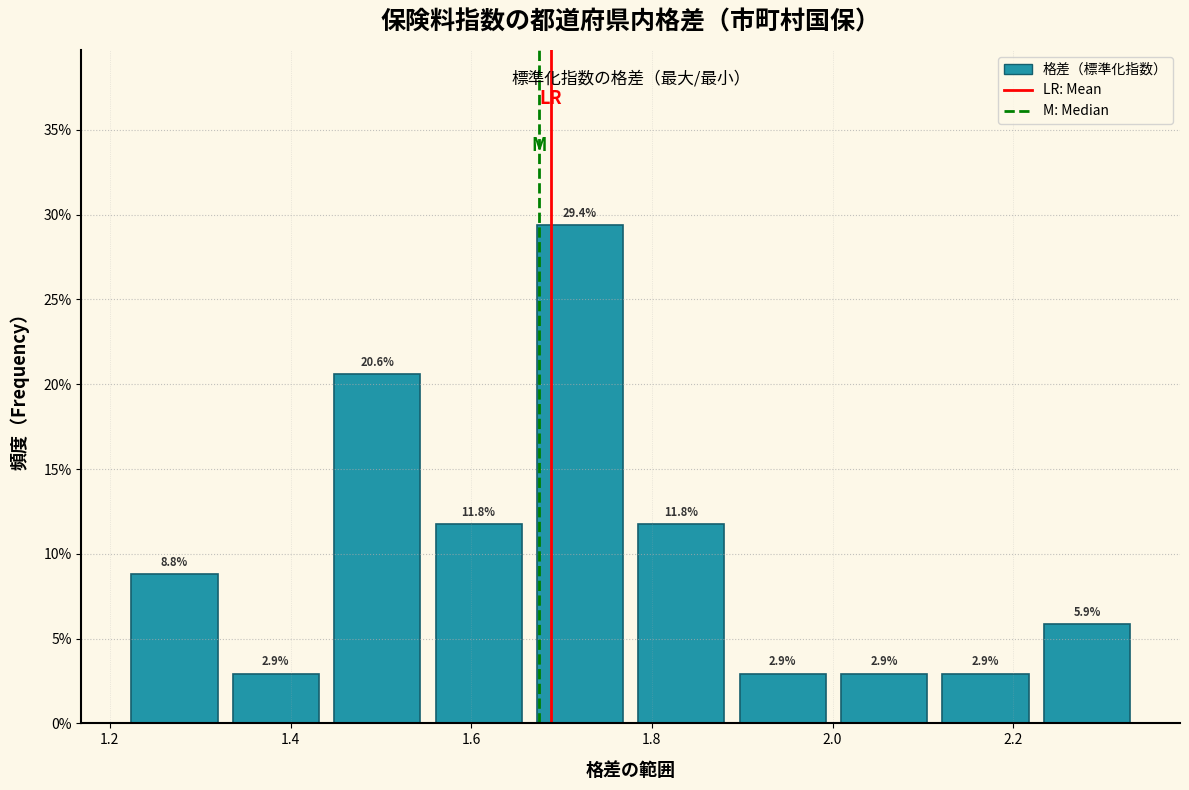

Reading left to right, transcribe this chart: for each bar, give the range it covers on the x-axis and its height. The bar edges are not printed on the chart, so give them approximately, as read against the axis.

1.22 to 1.32: 8.8
1.32 to 1.44: 2.9
1.44 to 1.56: 20.6
1.56 to 1.66: 11.8
1.66 to 1.78: 29.4
1.78 to 1.88: 11.8
1.88 to 2.00: 2.9
2.00 to 2.12: 2.9
2.12 to 2.22: 2.9
2.22 to 2.34: 5.9